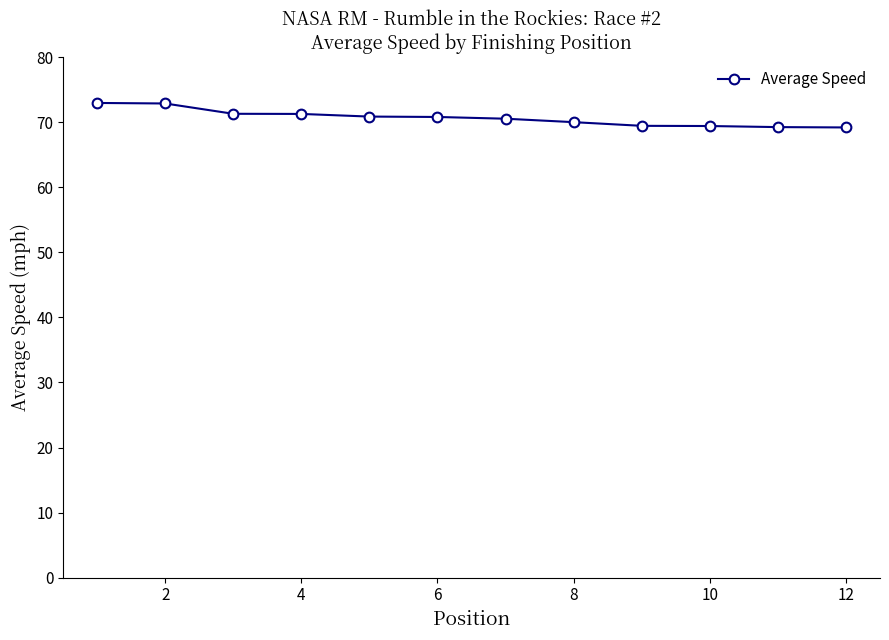

What is the value of the 2nd point from the left?

72.9